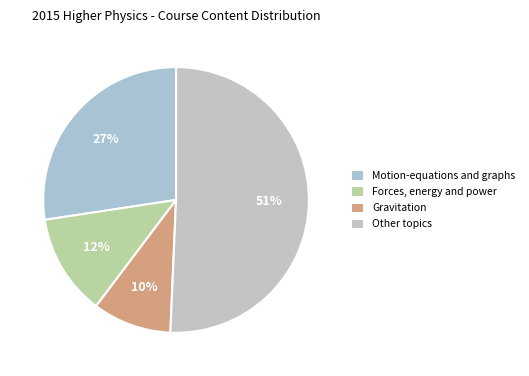

To the nearest percent, what is the average slice percentage?

25%